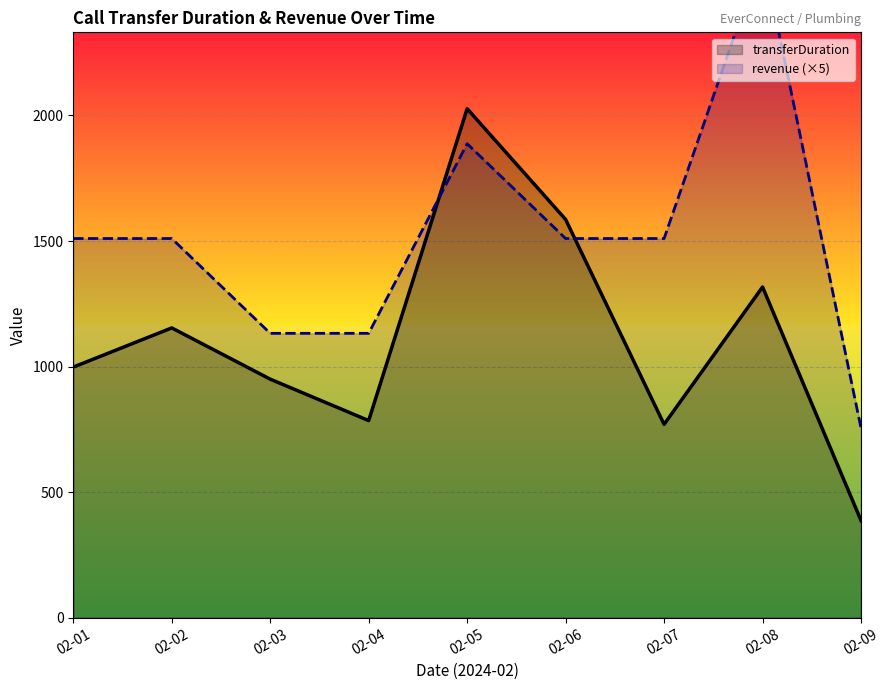

Count the number of categories in the chart.

9